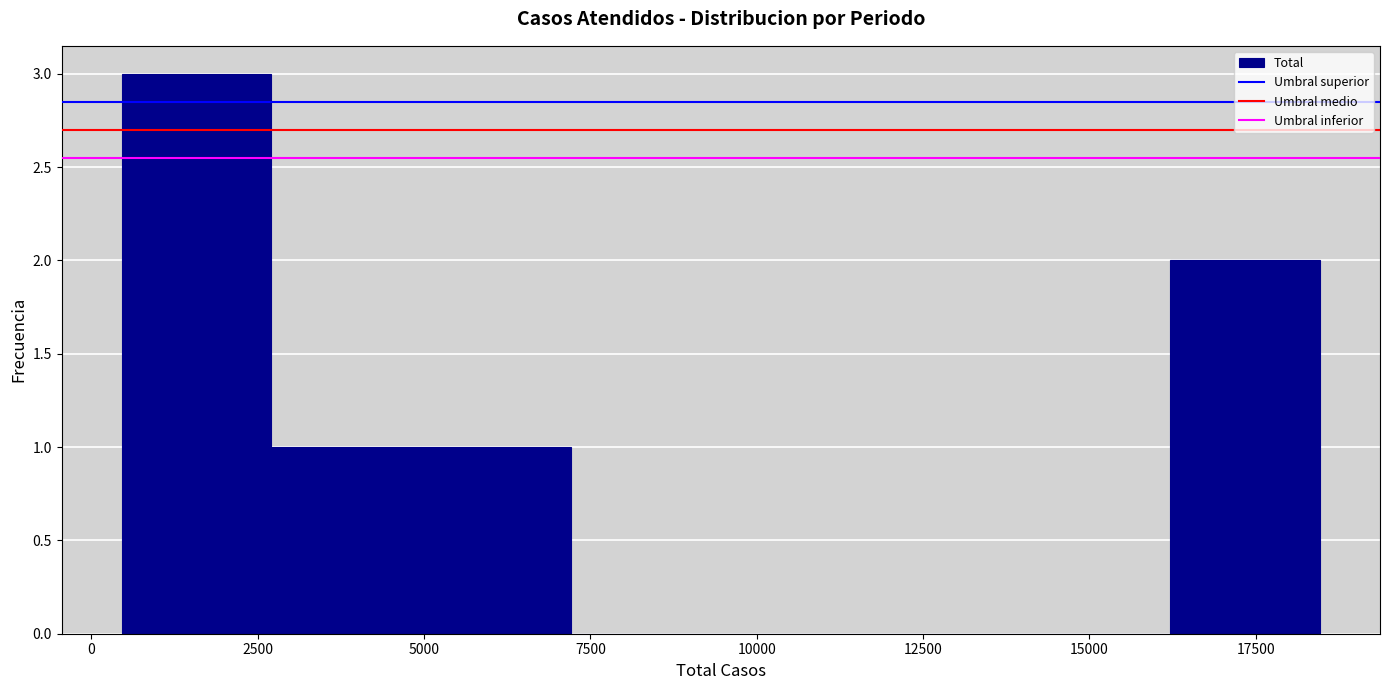

Reading left to right, list every bar in this chart as the range it spans on the x-axis followed by its height. Neither the bar edges nor the heights are printed on the chart, so give them approximately, as read against the axes.

500 to 2500: 3
2500 to 5000: 1
5000 to 7000: 1
7000 to 9500: 0
9500 to 11500: 0
11500 to 14000: 0
14000 to 16000: 0
16000 to 18500: 2